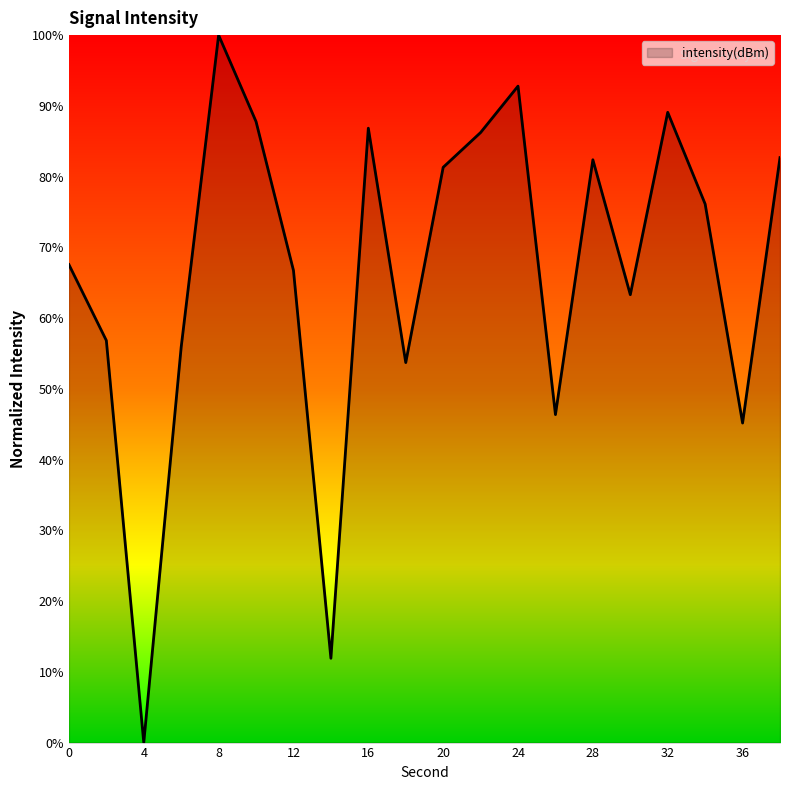

What is the difference between the maximum and minimum values?

100.0